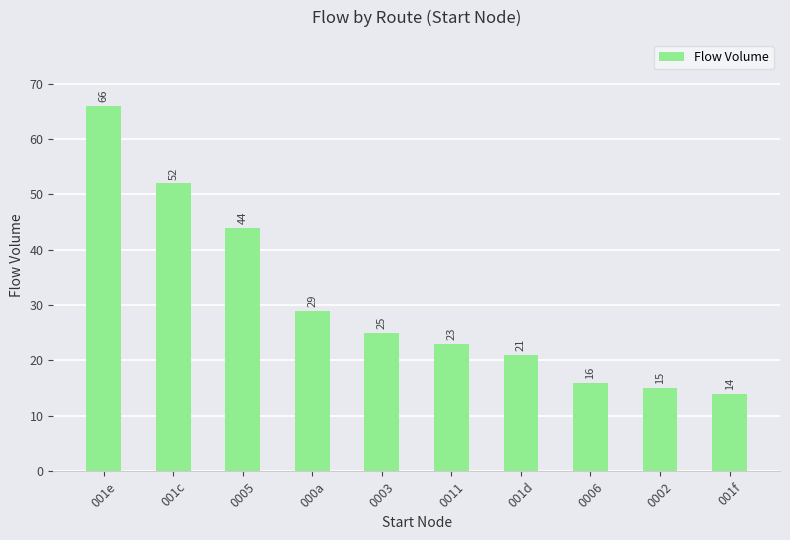

What is the difference between the second highest and second lowest values?

37